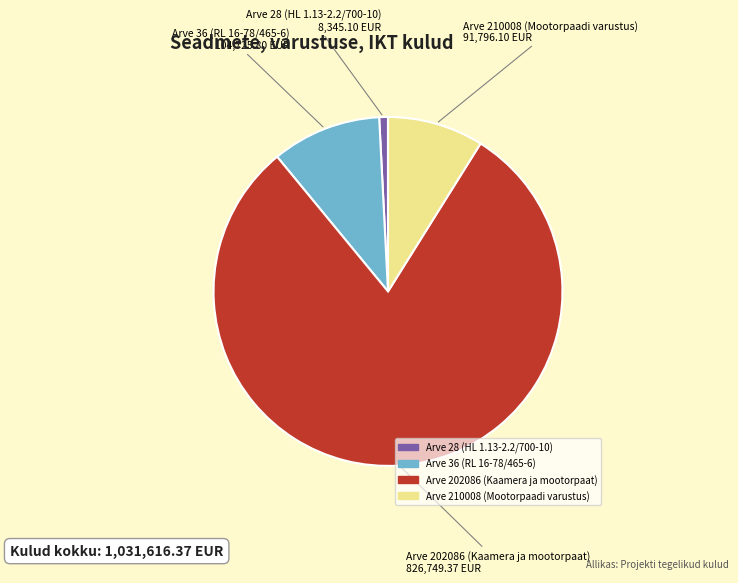

Is the sum of Arve 28 (HL 1.13-2.2/700-10) and Arve 202086 (Kaamera ja mootorpaat) greater than half?

Yes